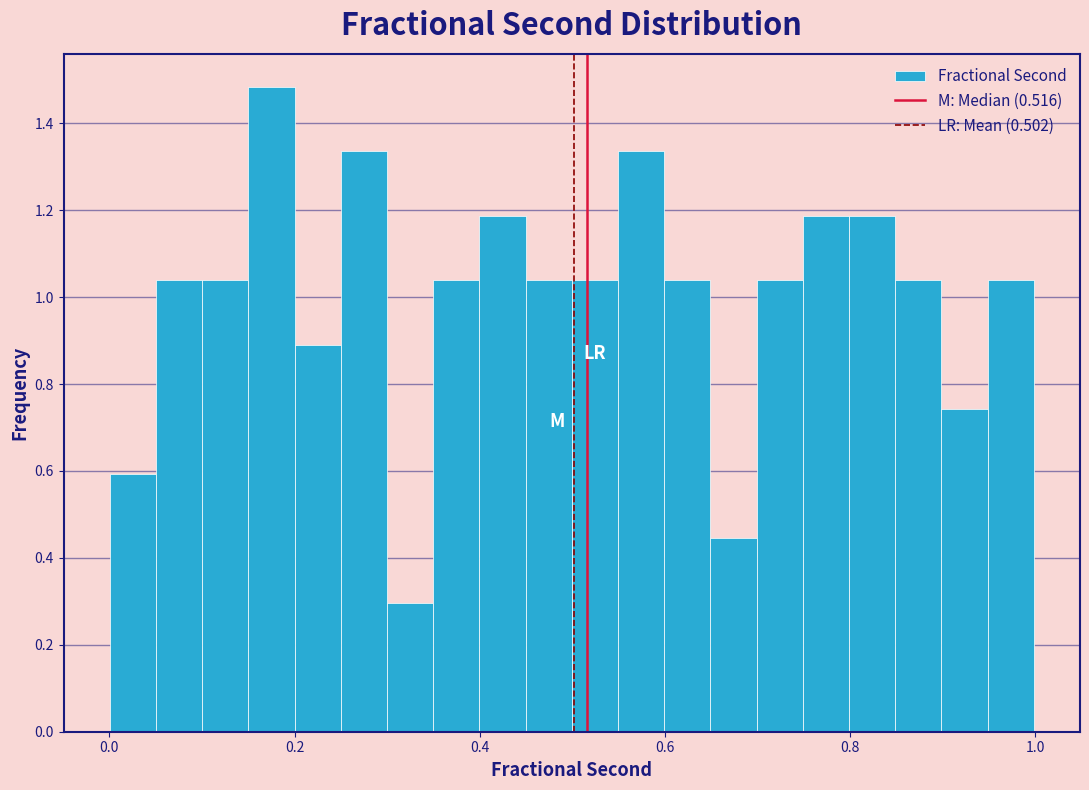

Around what value on the x-axis is the tallest bar? Give the approximate position of its centre, as read against the axis.

0.18